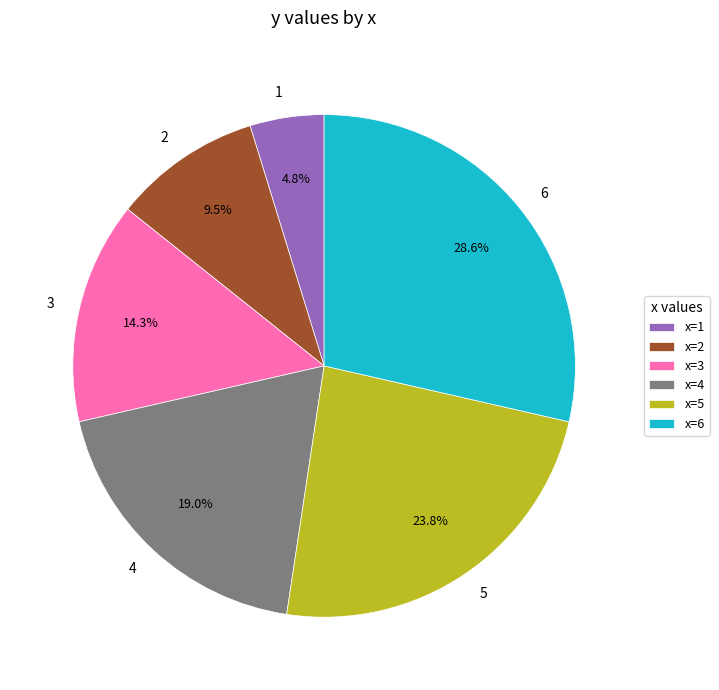

How much of the chart is everything except 6?

71.4%